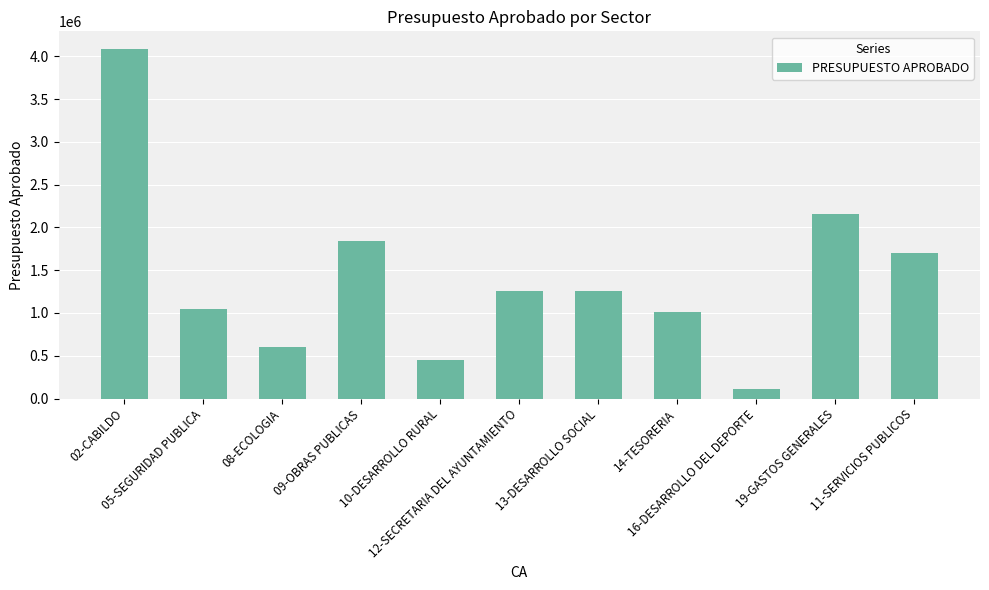

How many bars are there in total?

11